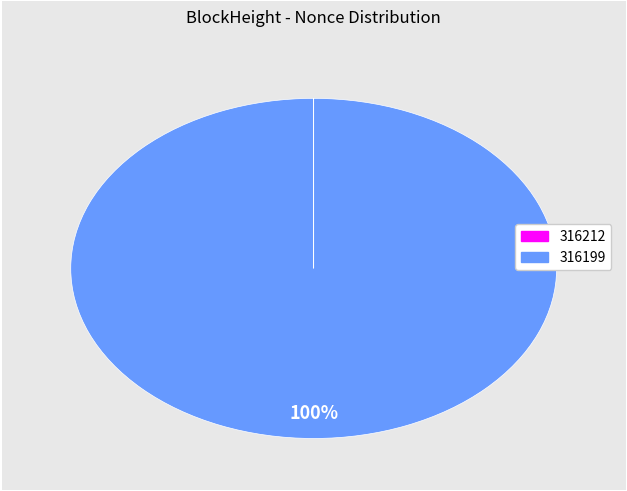

Which category has the biggest portion of the pie?

316199